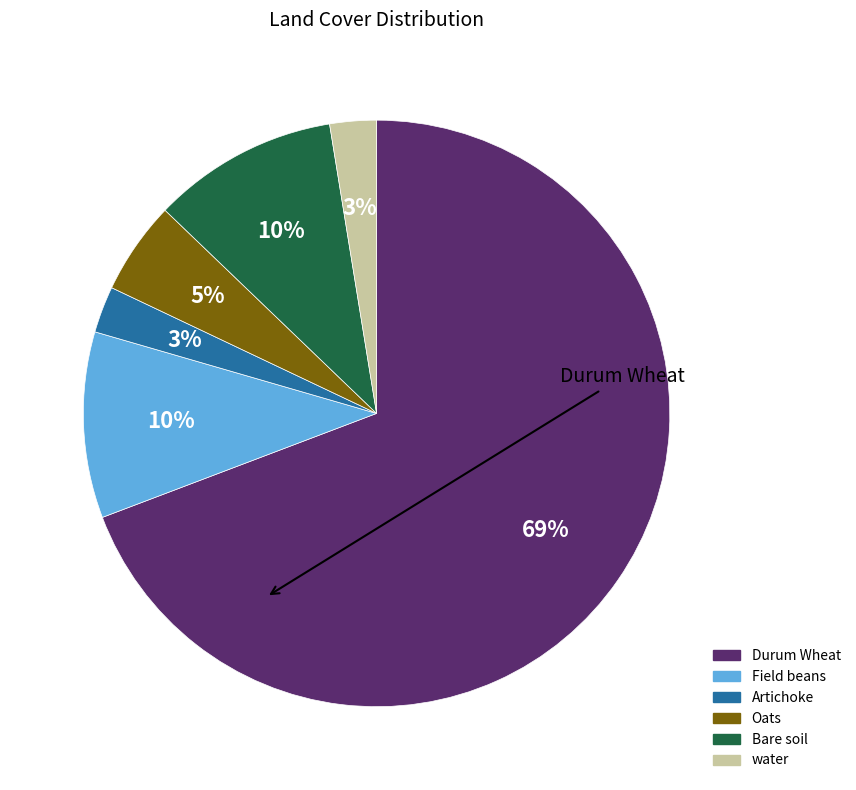

What is the ratio of the value at Field beans to the value at Bare soil?

1.0